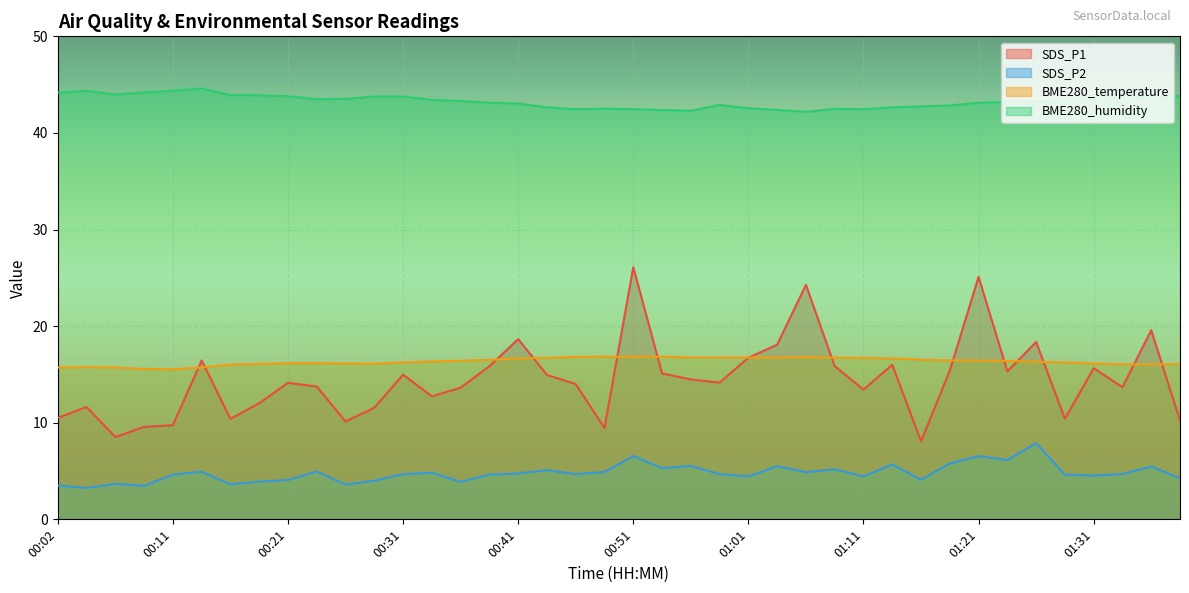

What is the value of the BME280_humidity point at the 17th from the left?

43.0